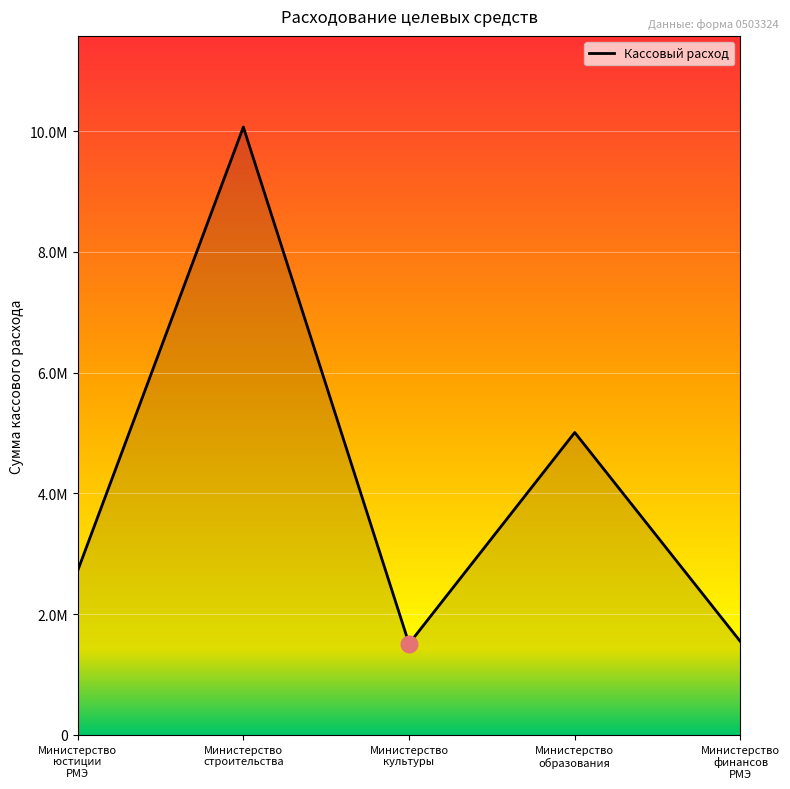

How many interior local valleys (lower than both neighbors) does the data have?

1